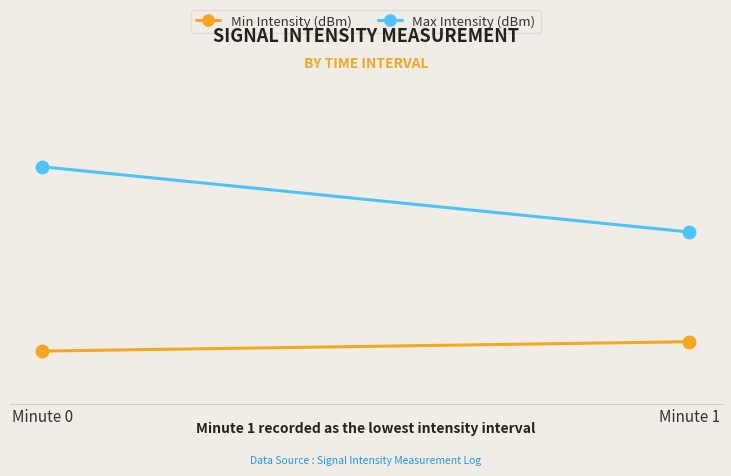

The Min Intensity (dBm) series shows -117.0 at Minute 0. True or false?

True